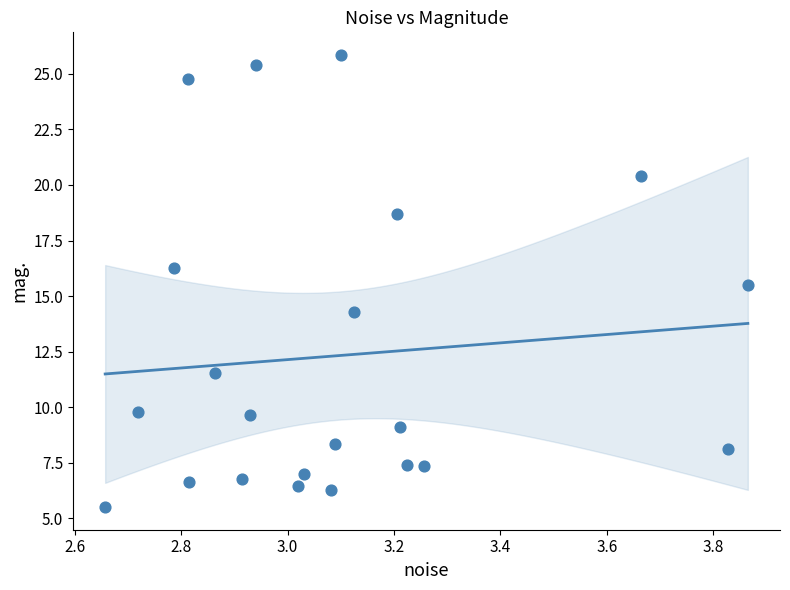

What is the range of Y values (max minus min)?

20.3